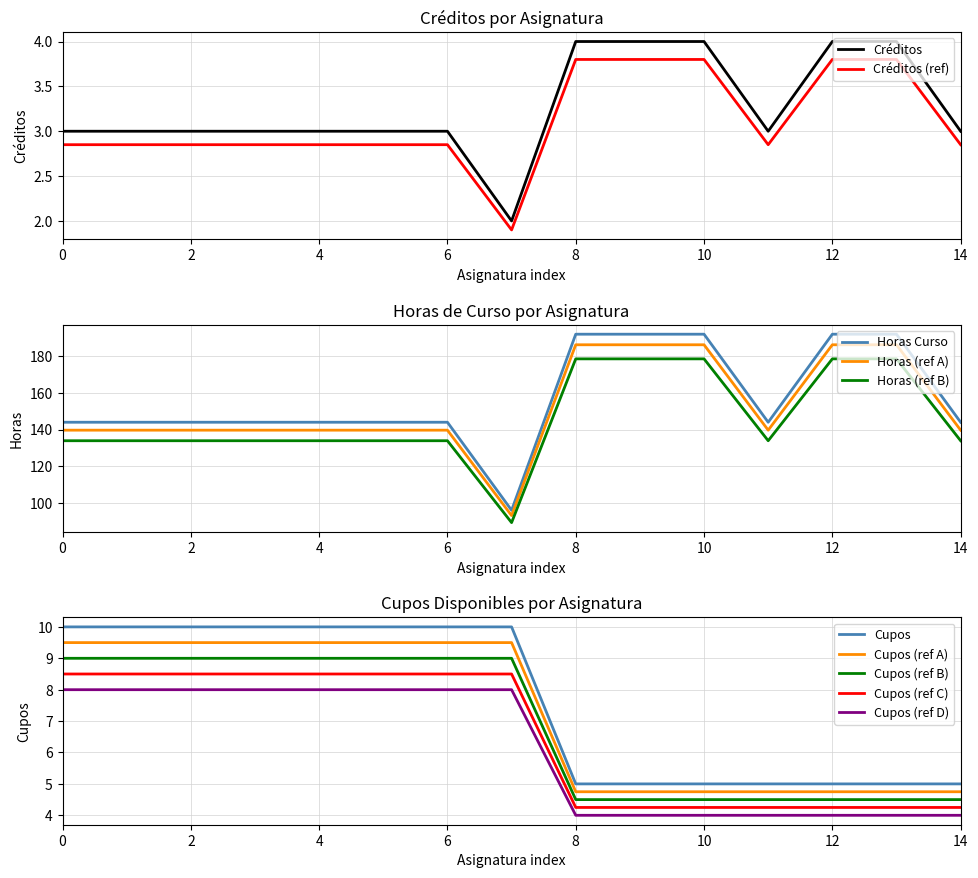

What is the lowest value of the Créditos series?

2.0